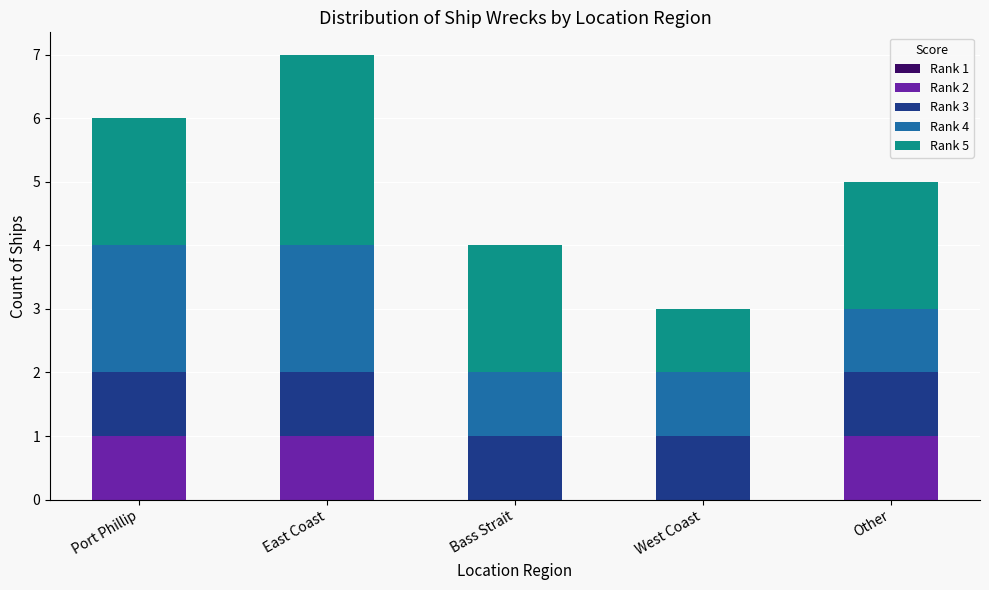

At which category is the sum across all series the highest?

East Coast